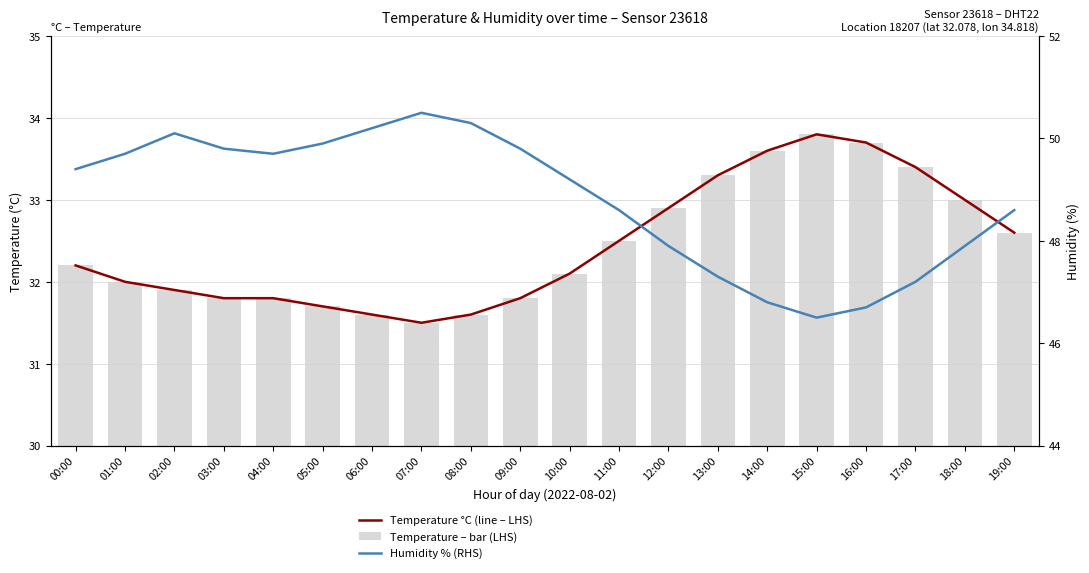

What is the spread (max minus min) of values at 18:00?

14.9